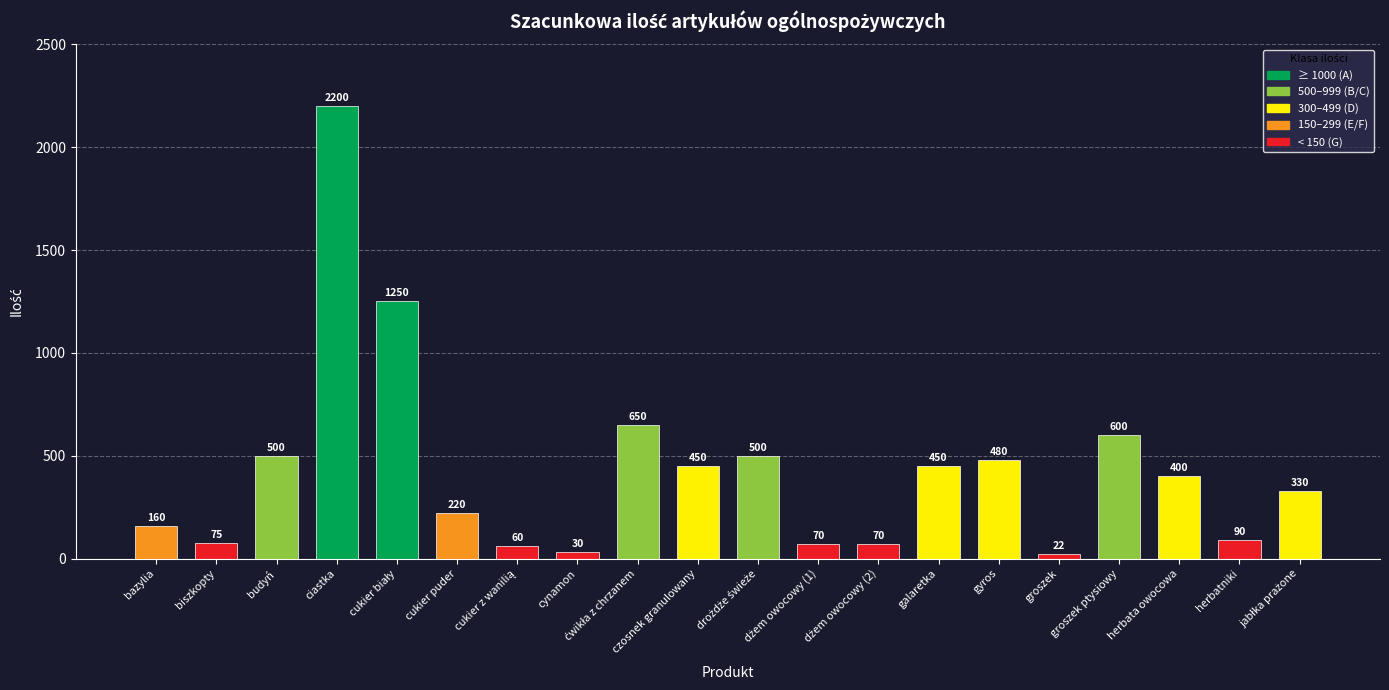

What is the label of the 16th bar from the left?

groszek